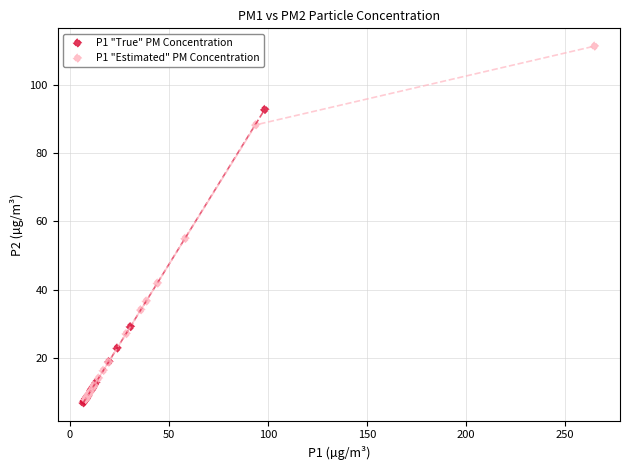

Which series has the widest spread of Y values?

P1 "Estimated" PM Concentration